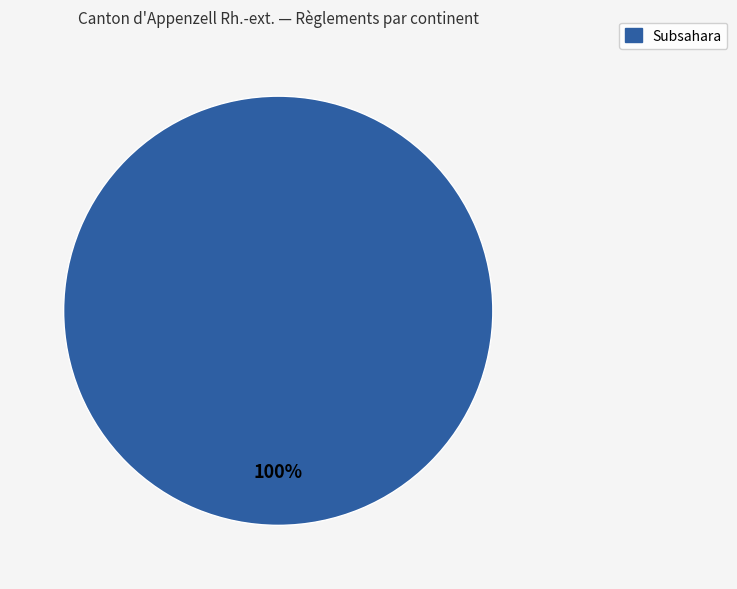

Count the number of slices in the pie.

1